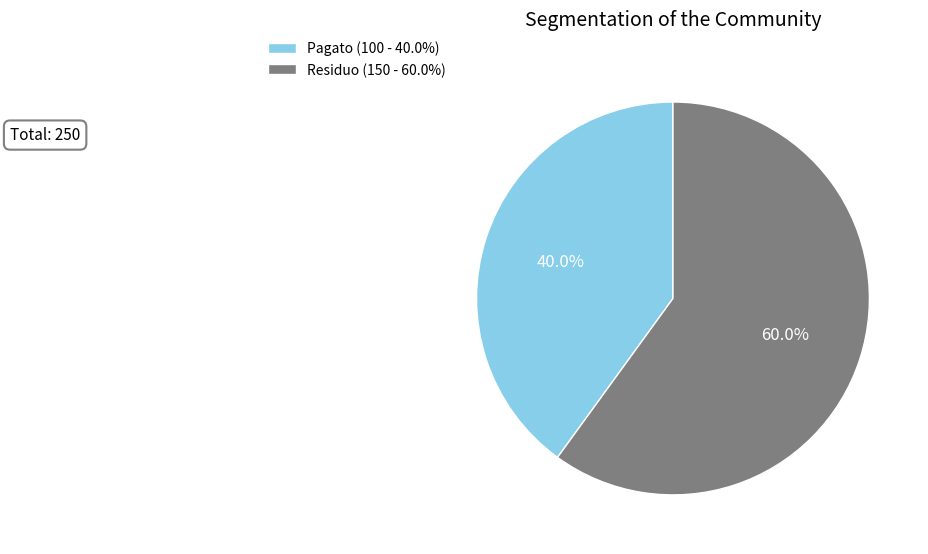

To the nearest percent, what portion does Residuo represent?

60%